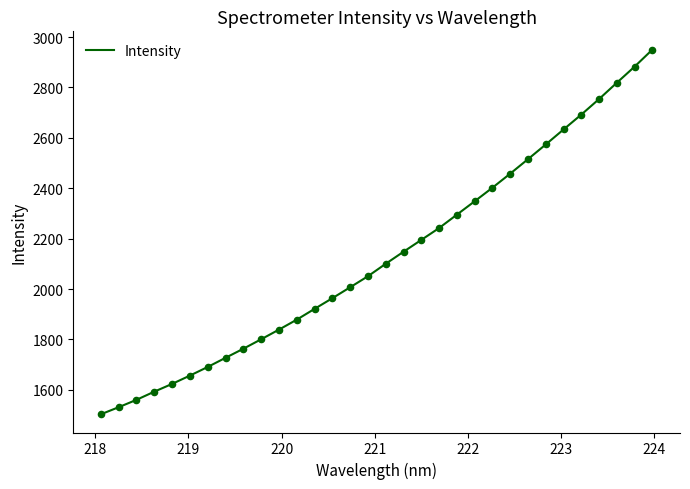

What is the maximum value shown in the chart?

2950.3